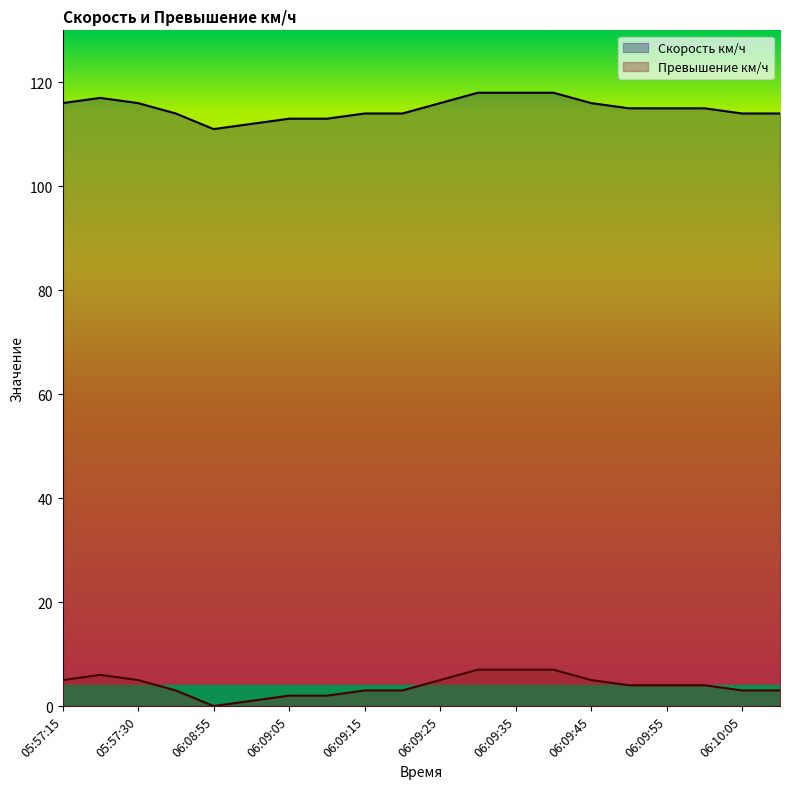

What is the difference between the maximum and minimum values in the Скорость км/ч series?

7